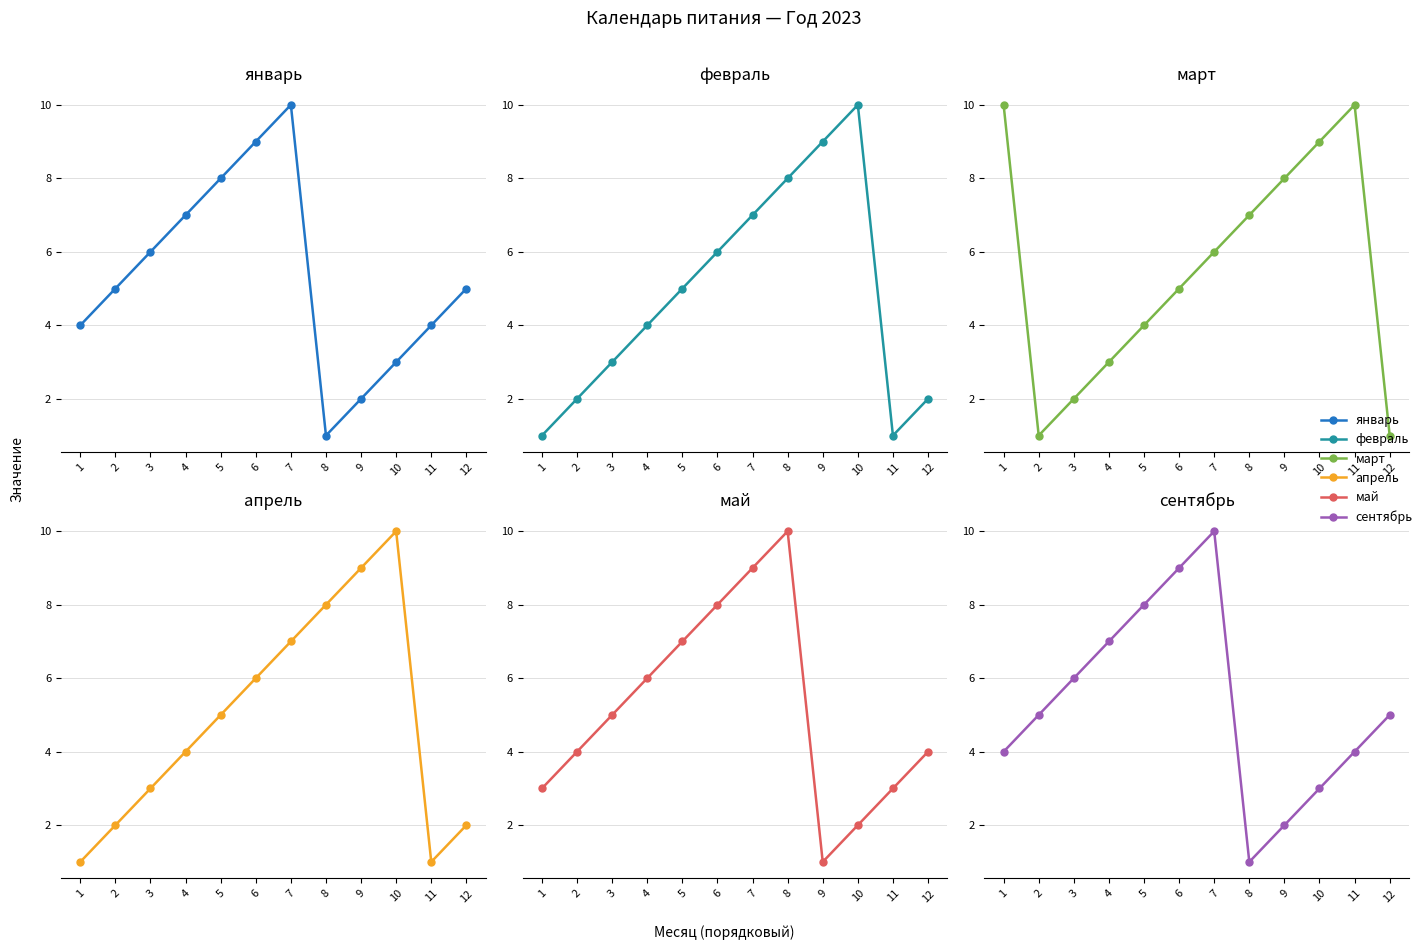

What is the greatest value displayed?

10